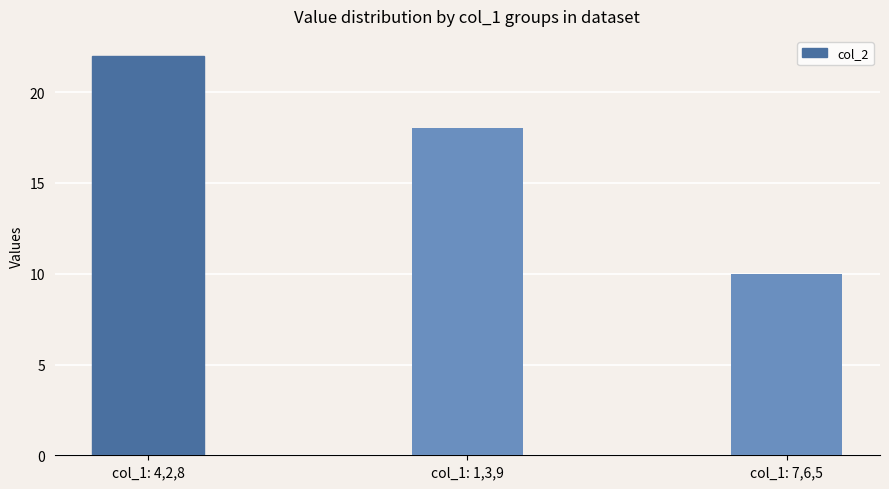

Between col_1: 7,6,5 and col_1: 4,2,8, which is larger?

col_1: 4,2,8